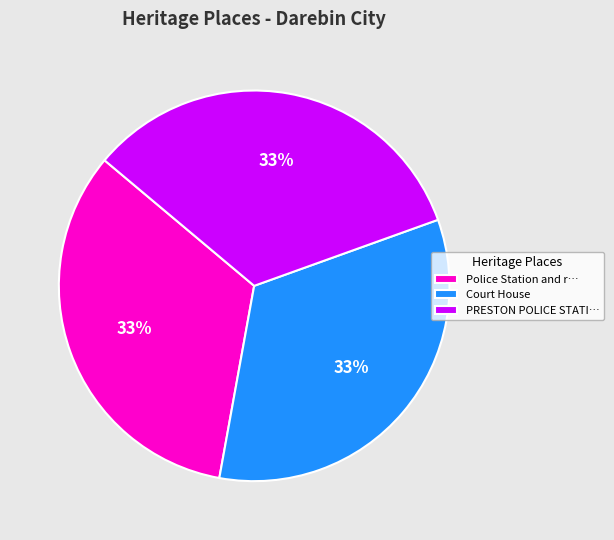

To the nearest percent, what is the combined percentage of Police Station and r… and PRESTON POLICE STATI…?

67%